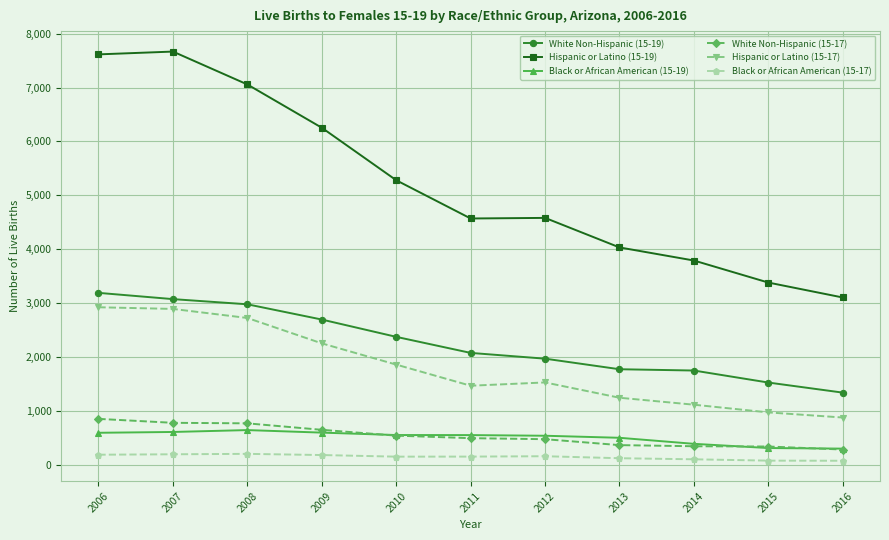

What is the greatest value displayed?

7667